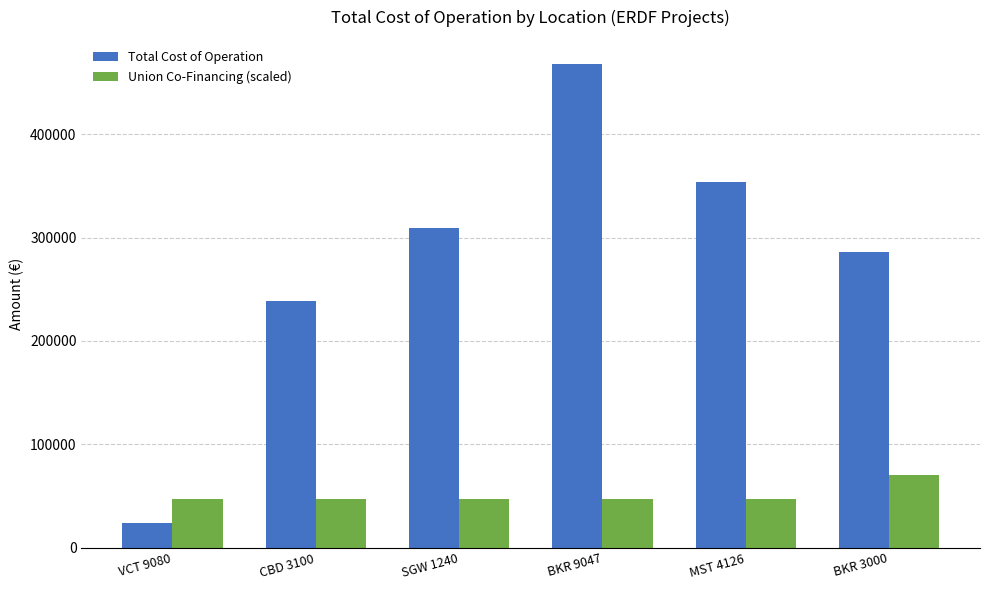

What is the label of the 1st bar from the left?

VCT 9080